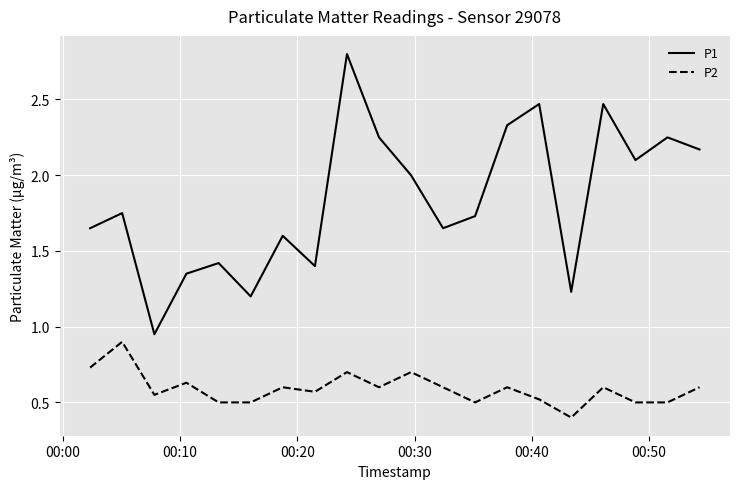

True or false: P2 has more than 2 interior local peaks.

True